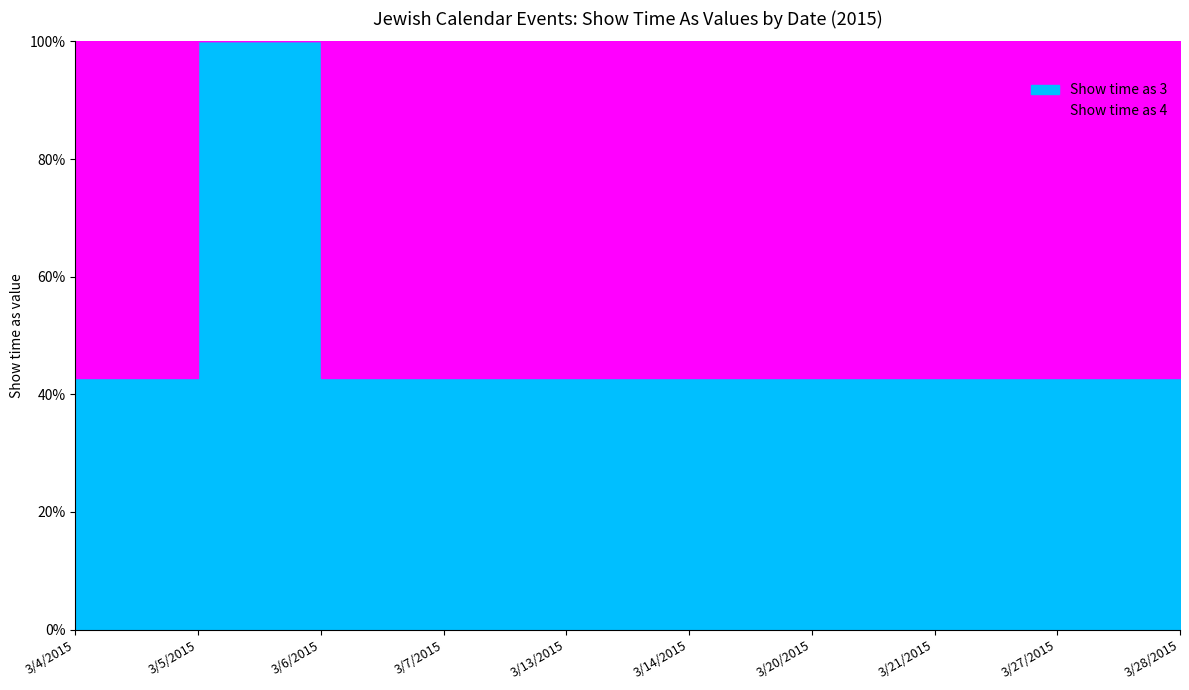

What is the label of the 9th point from the left?

3/27/2015